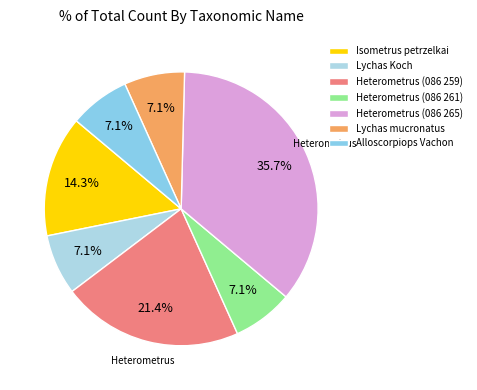

Is there a majority slice in this chart?

No